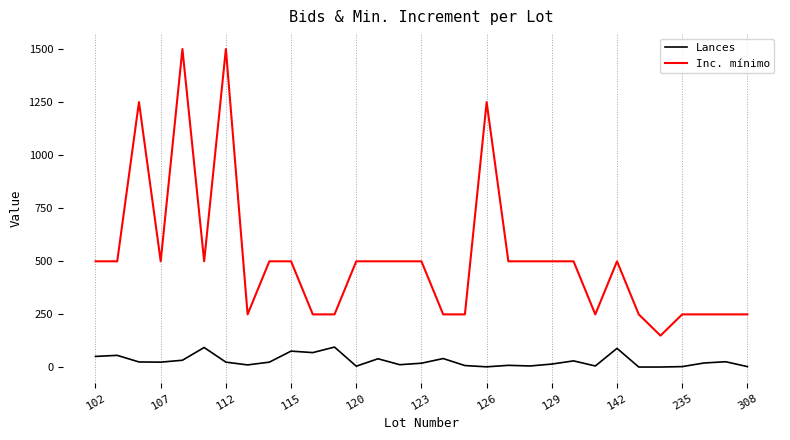

True or false: Inc. mínimo and Lances cross at least once.

False